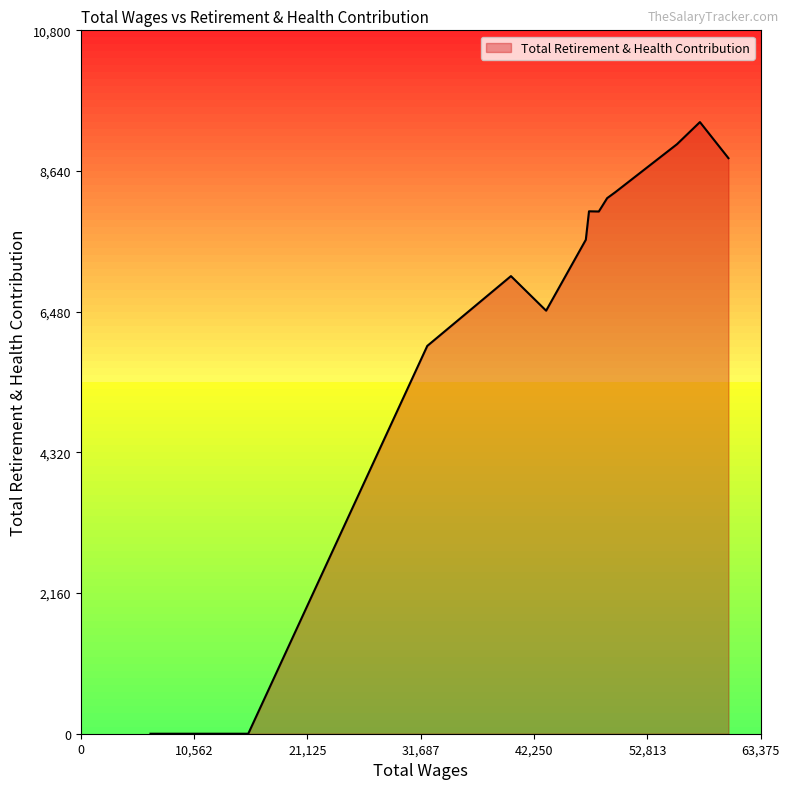

What is the maximum value shown in the chart?

9392